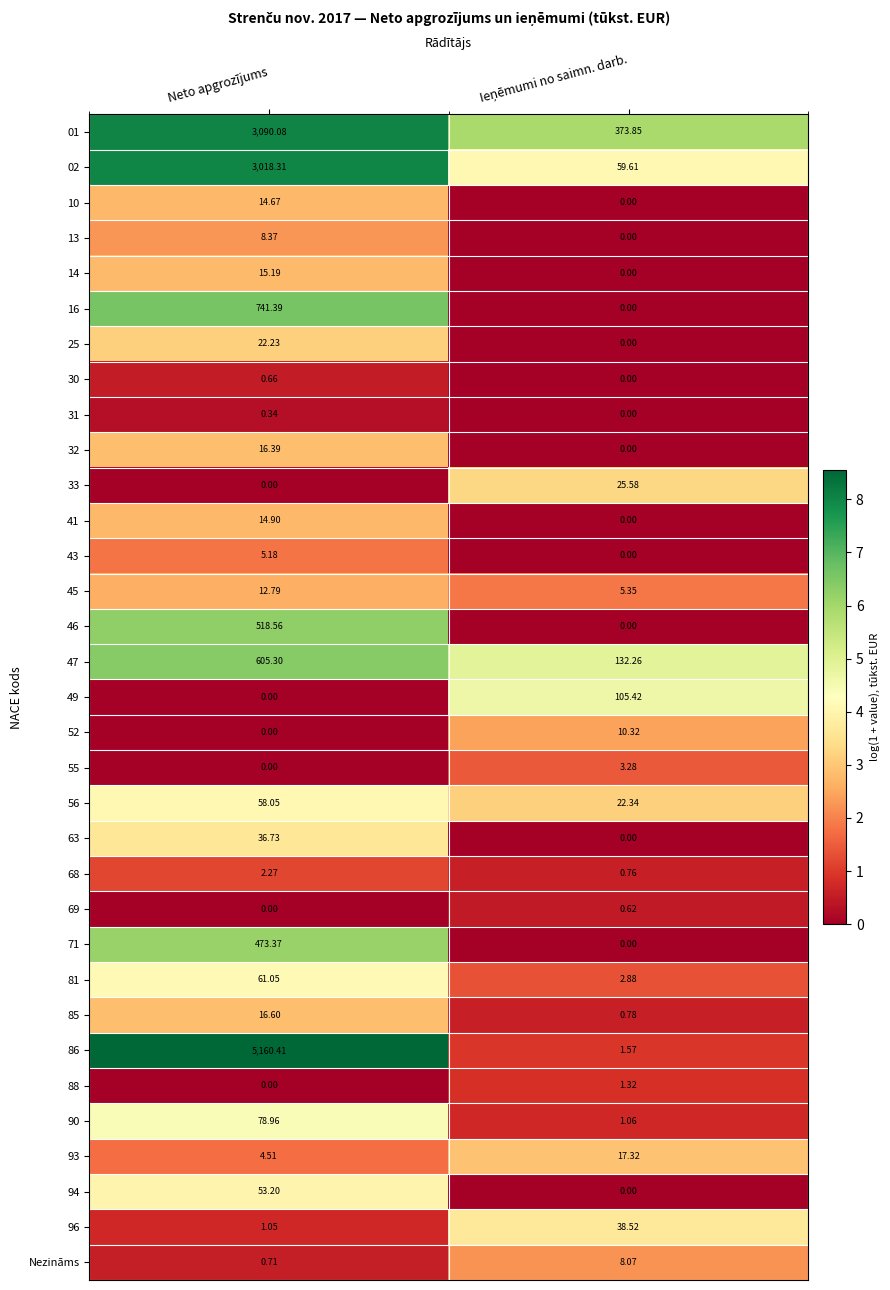

At which category is the sum across all series the highest?

Neto apgrozījums